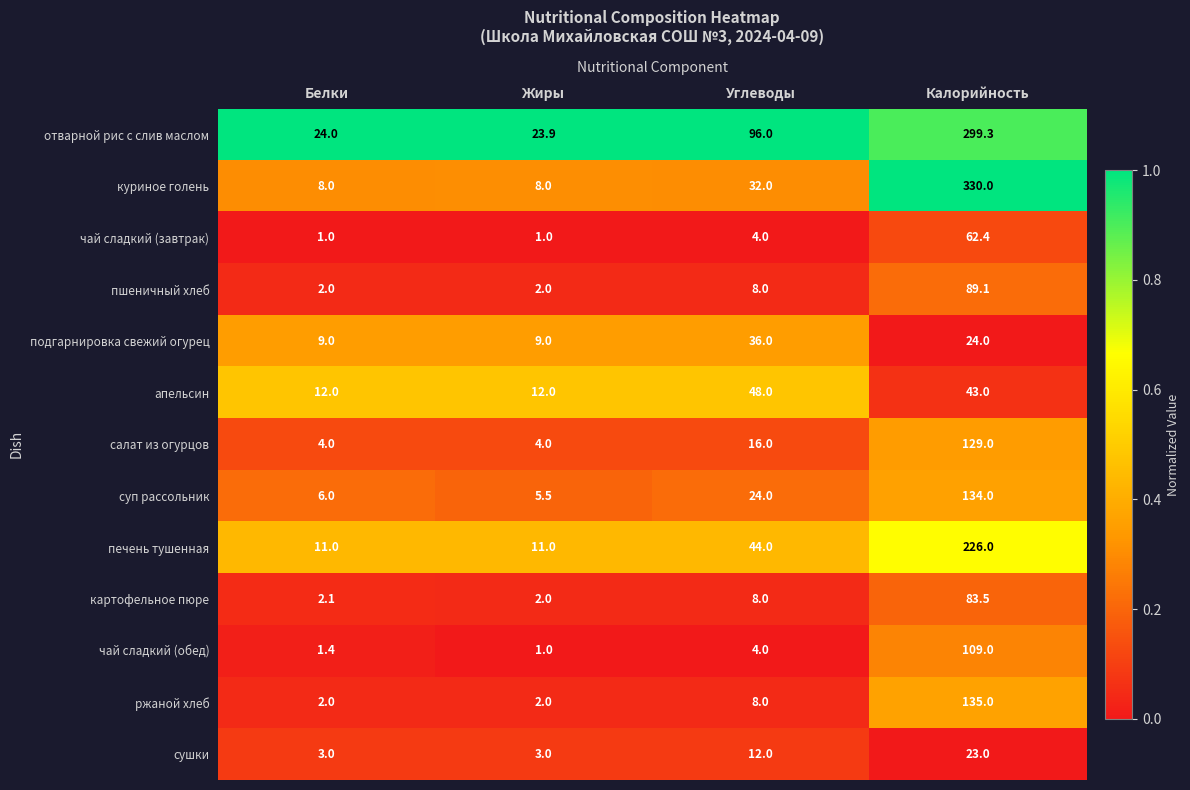

Rank the series by their maximum value, from lowest to highest.

сушки, подгарнировка свежий огурец, апельсин, чай сладкий (завтрак), картофельное пюре, пшеничный хлеб, чай сладкий (обед), салат из огурцов, суп рассольник, ржаной хлеб, печень тушенная, отварной рис с слив маслом, куриное голень